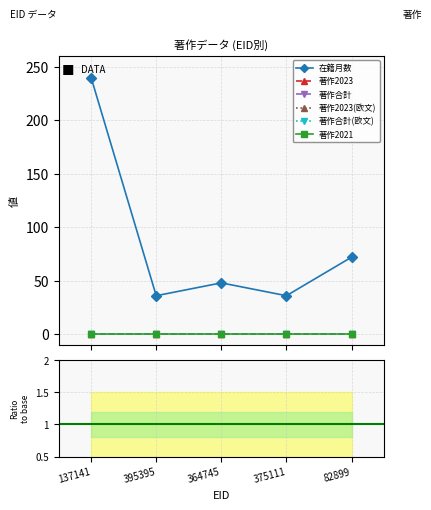

At which category does the chart reach its minimum across all series?

137141